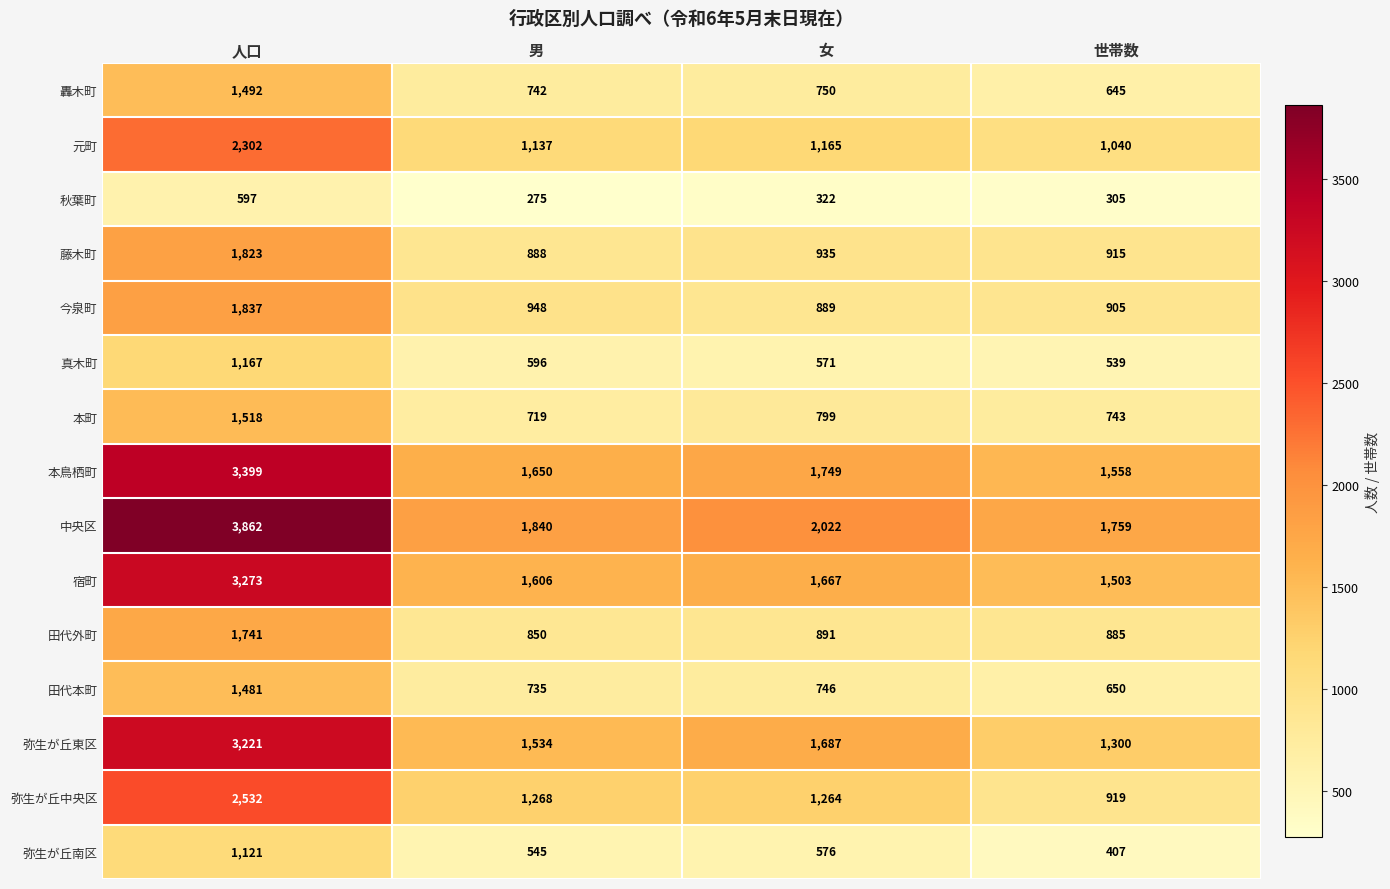

At which category does the chart reach its minimum across all series?

男